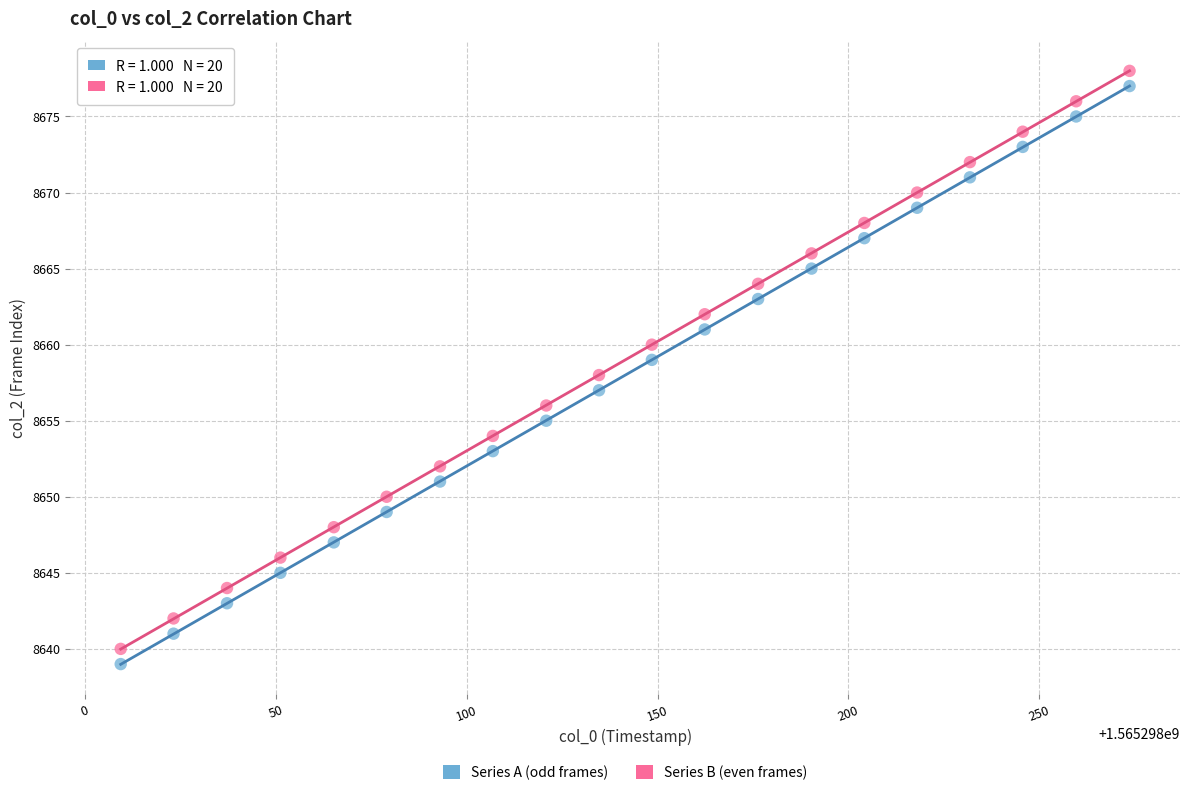

What are all the series names shown in the legend?

Series A (odd frames), Series B (even frames)